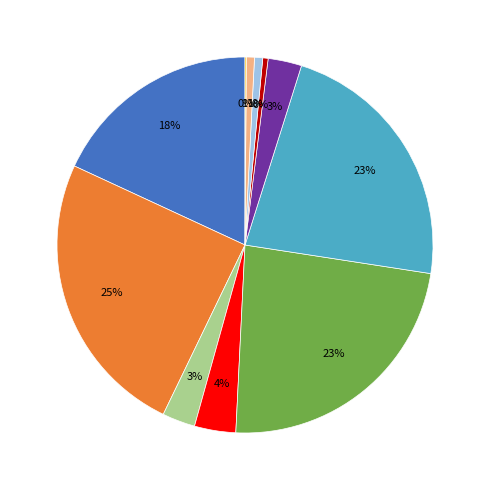

Is there a majority slice in this chart?

No